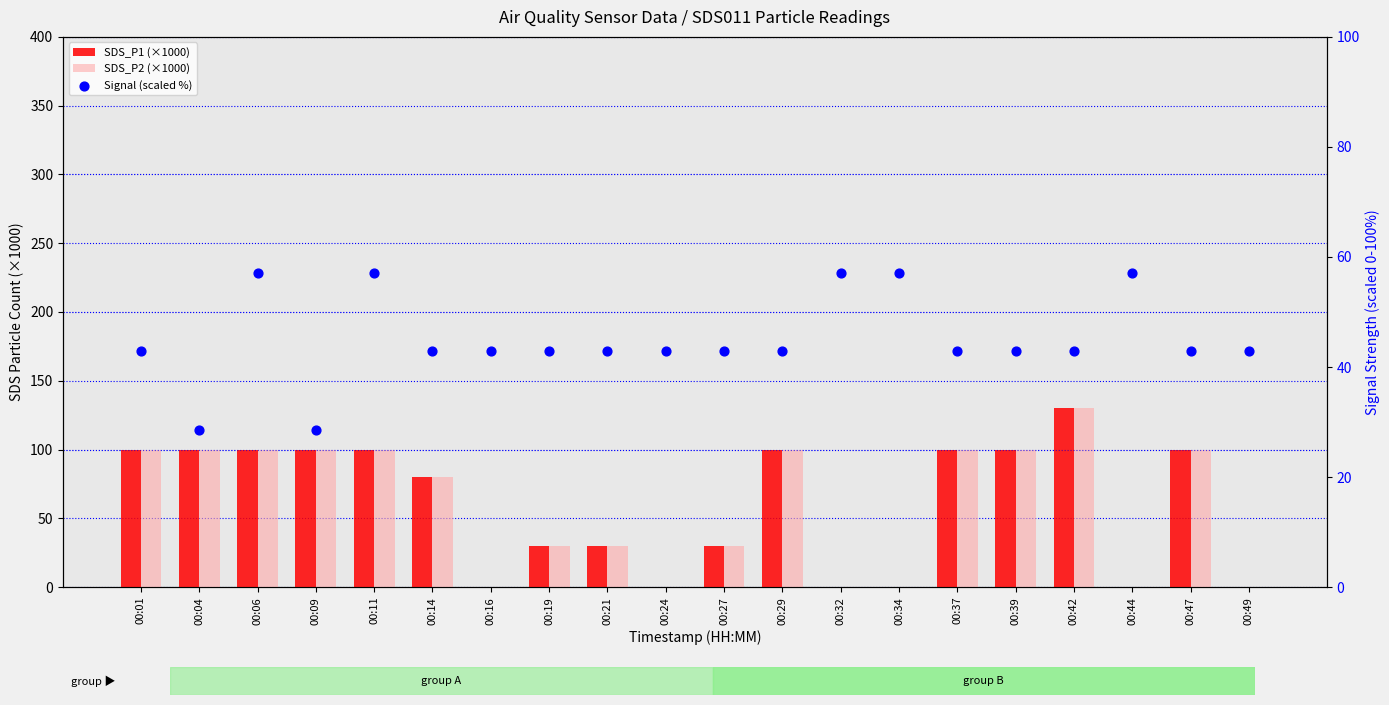

Which series has the largest Y range (max minus min)?

SDS_P1 (×1000)